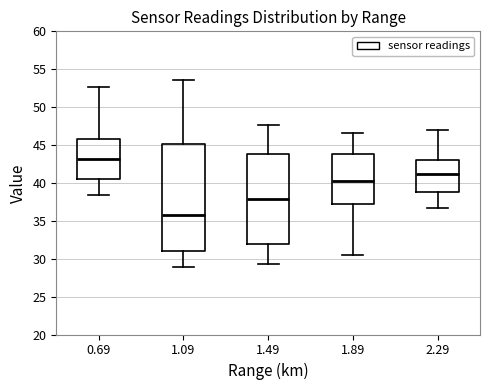

Reading left to right, transcribe this box plot: for each box, give where its median line is, the range the box spans, and where its two whiskers end, as read against the y-axis. The values are not printed on the chart, so give them approximately, as read against the axis.

0.69: median 43.0, box 40.5 to 46.0, whiskers 38.5 to 52.5
1.09: median 36.0, box 31.0 to 45.0, whiskers 29.0 to 53.5
1.49: median 38.0, box 32.0 to 44.0, whiskers 29.5 to 47.5
1.89: median 40.0, box 37.5 to 44.0, whiskers 30.5 to 46.5
2.29: median 41.0, box 39.0 to 43.0, whiskers 36.5 to 47.0